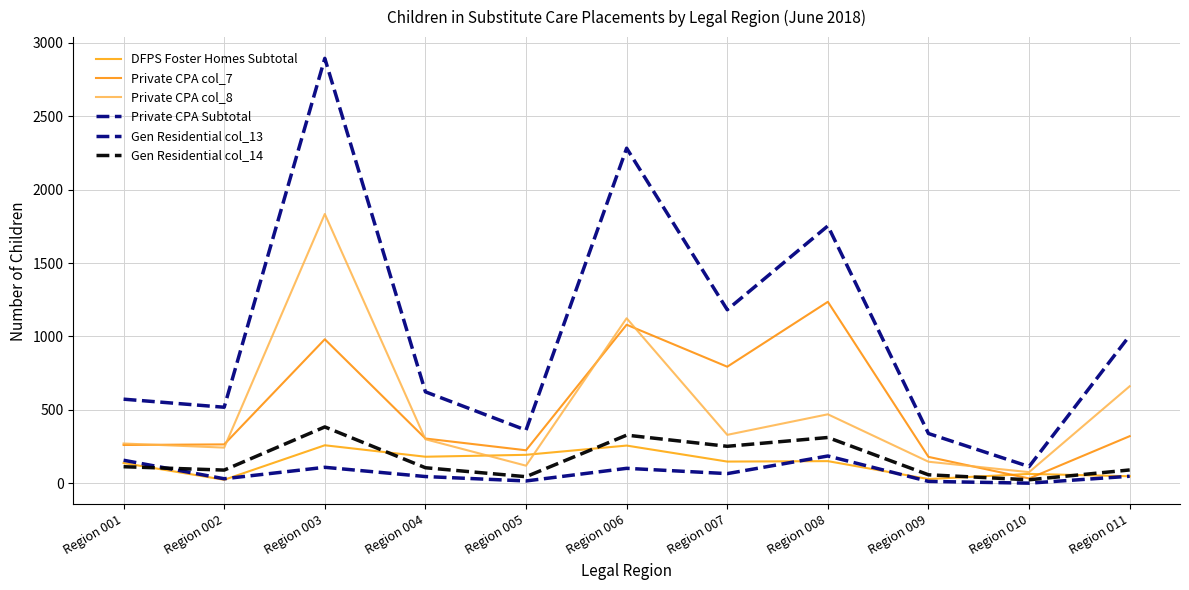

What is the difference between the highest and lowest values at Region 002?

494